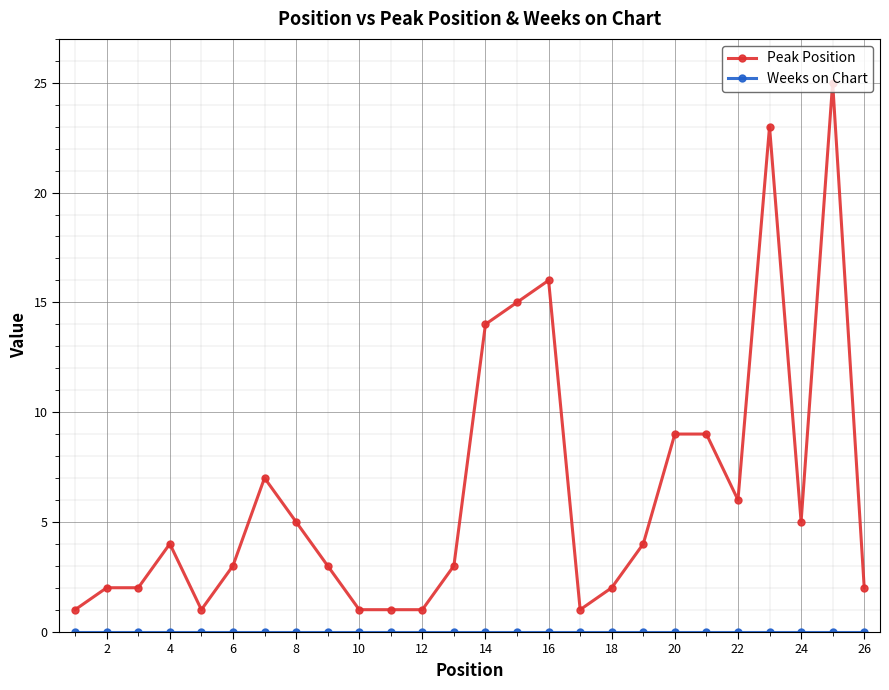

How many data points in Peak Position are less than 4?

13